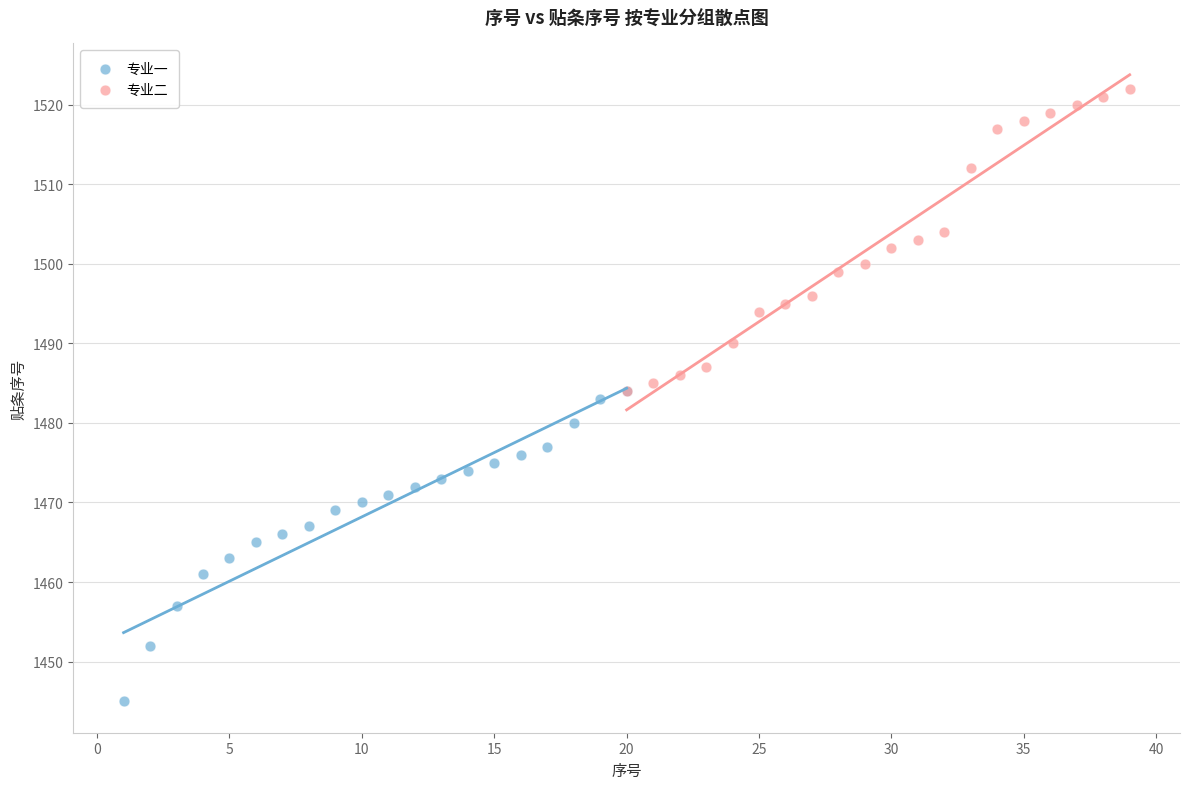

Which series reaches the minimum Y coordinate?

专业一